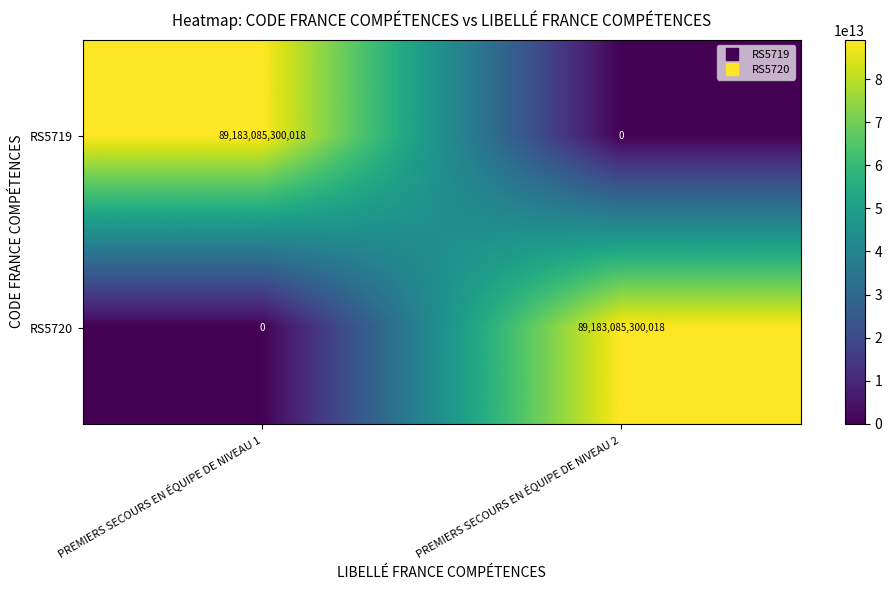

Which category has the lowest value in the RS5719 series?

PREMIERS SECOURS EN ÉQUIPE DE NIVEAU 2